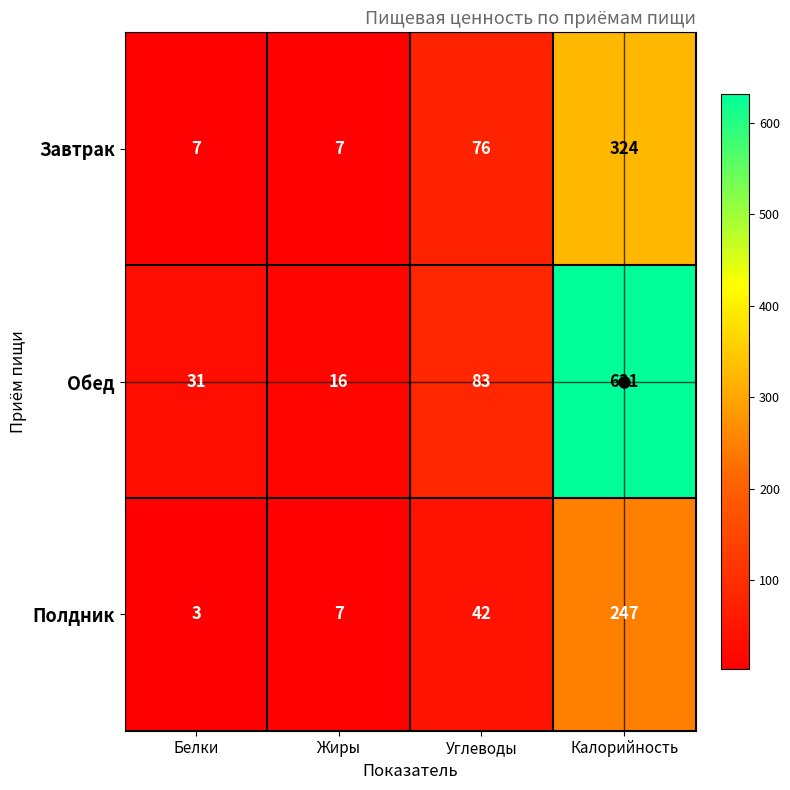

Between Белки and Углеводы, which series saw the biggest shift?

Завтрак